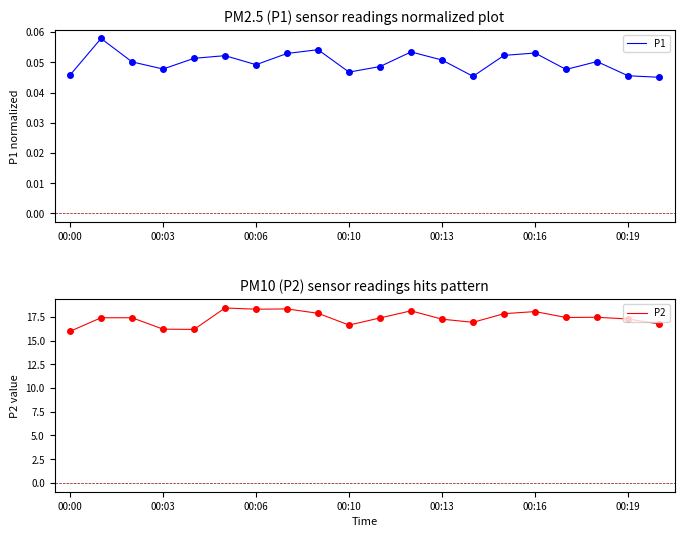

Which series has the largest range (max minus min)?

P2